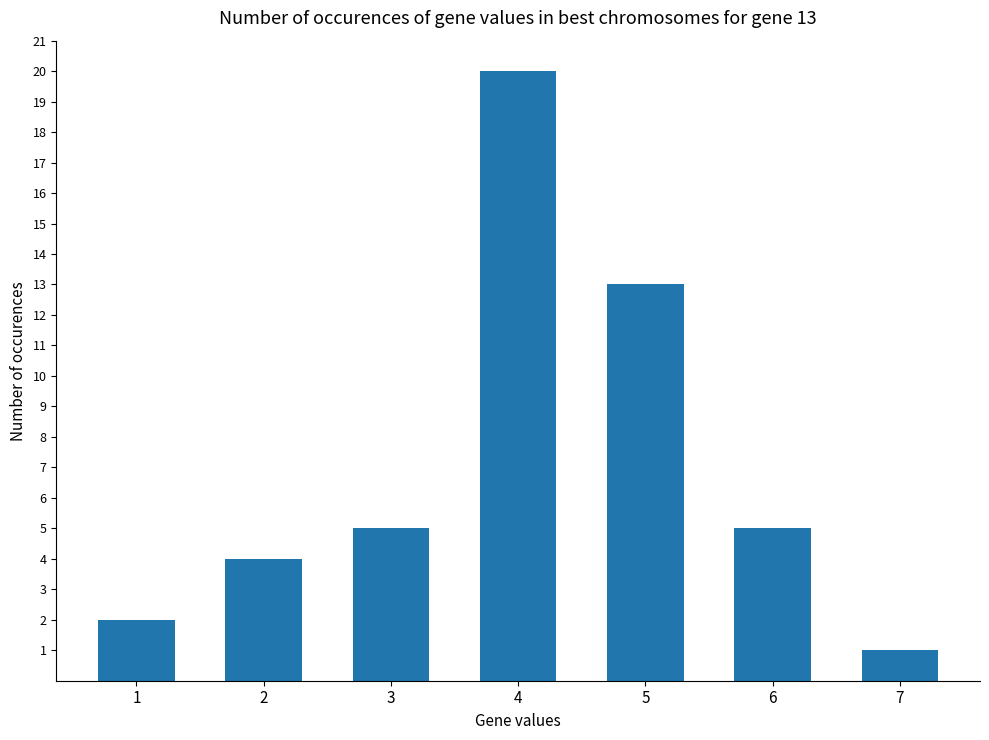

What is the minimum value shown in the chart?

1